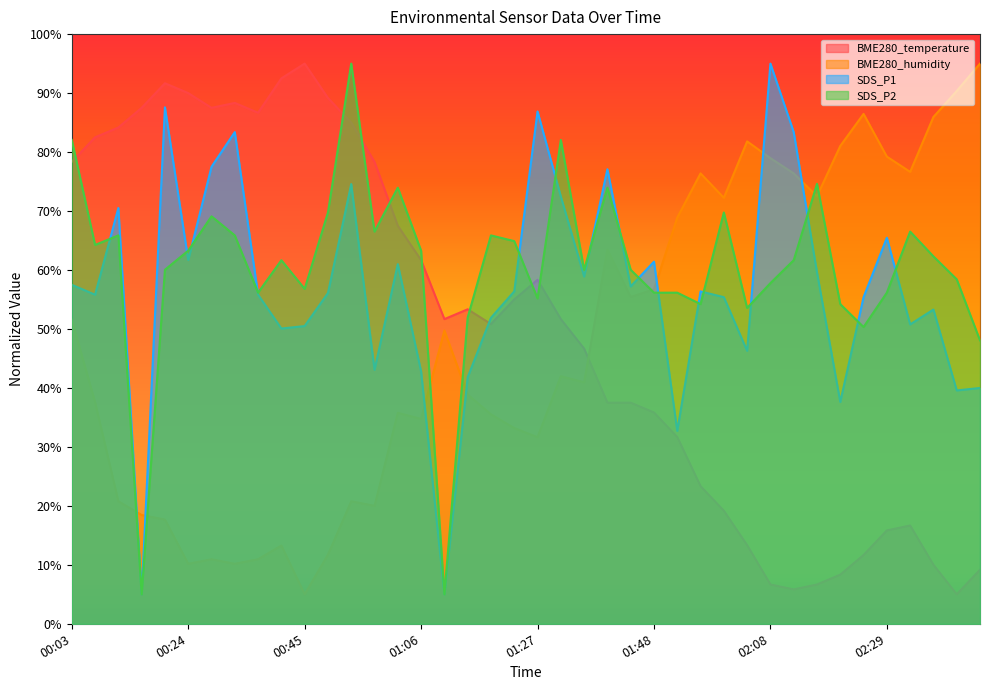

What is the label of the 27th point from the left?

01:52